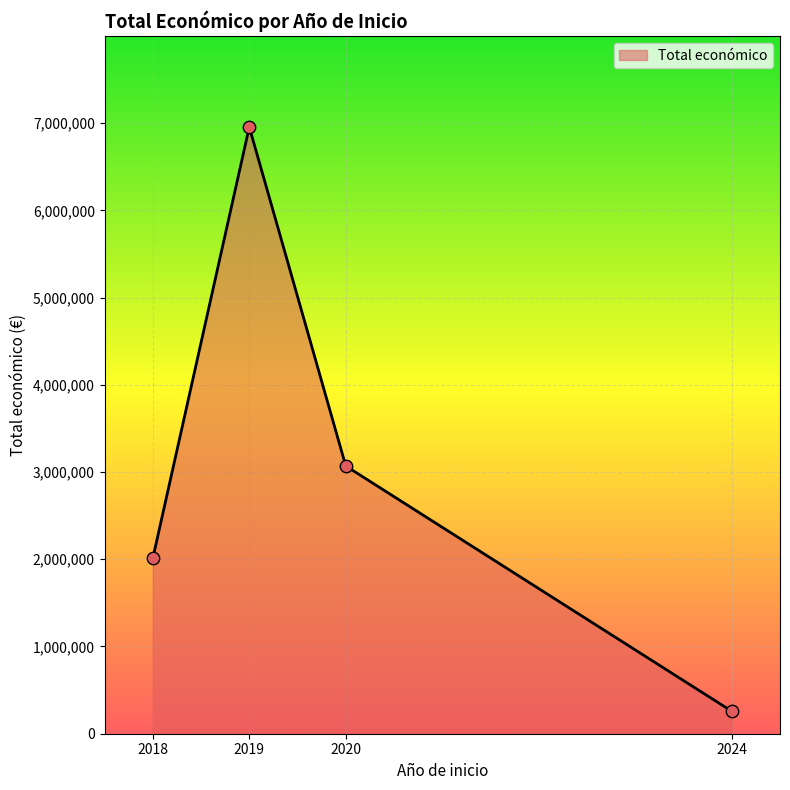

What is the change in value from 2020 to 2024?

-2811883